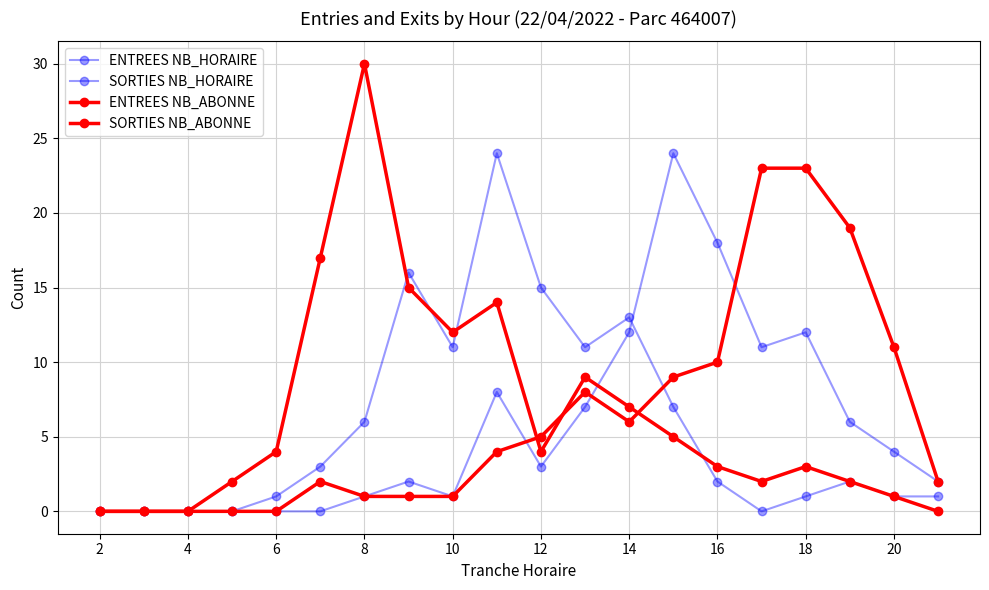

How many categories are shown in the chart?

20